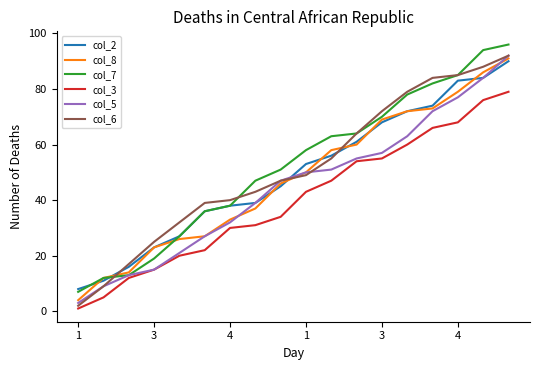

True or false: col_3 and col_2 intersect in this chart.

False